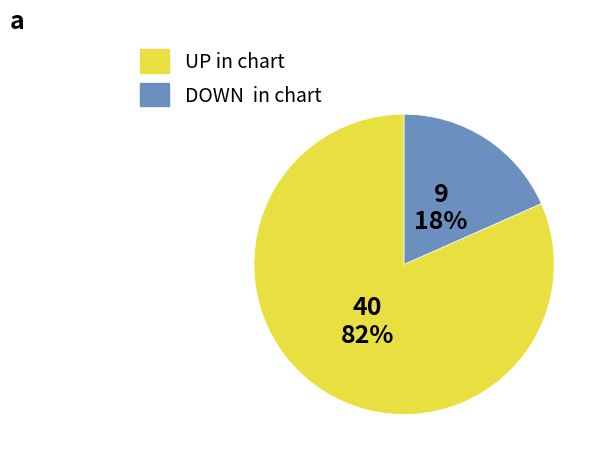

To the nearest percent, what is the average slice percentage?

50%